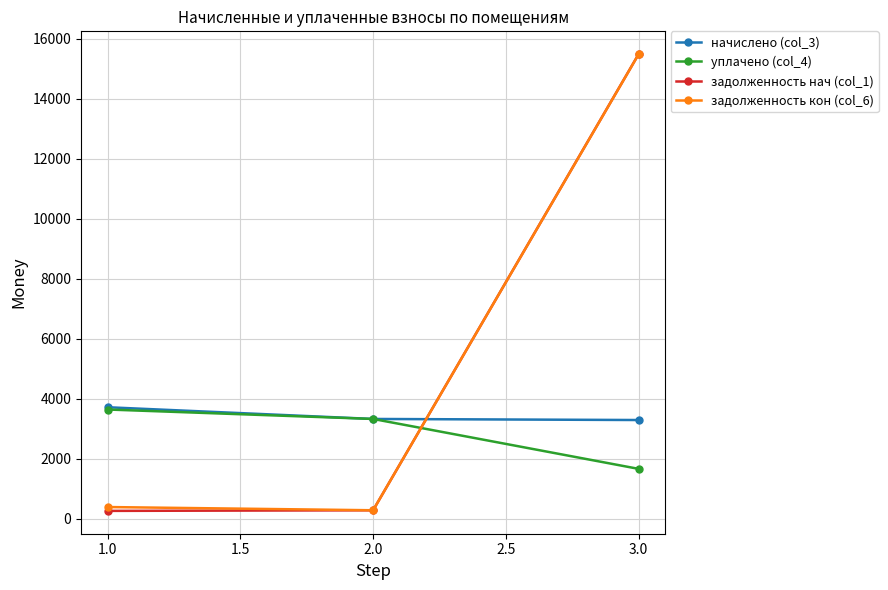

What position from the left is 2.0?

2